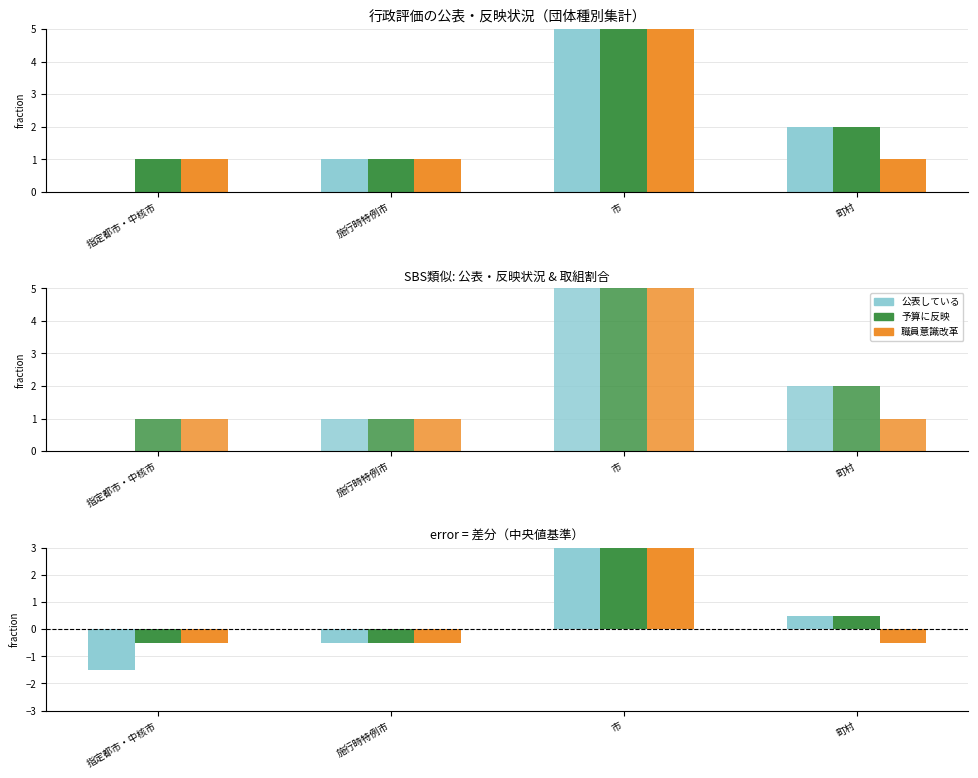

At which label does 公表している reach its peak?

市